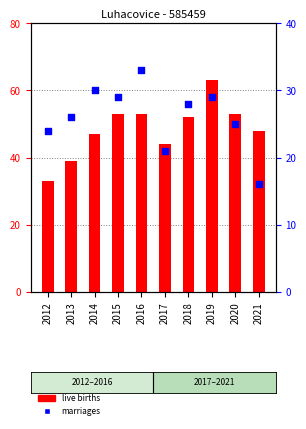

Is the value of marriages at 2021 greater than the value of live births at 2012?

No